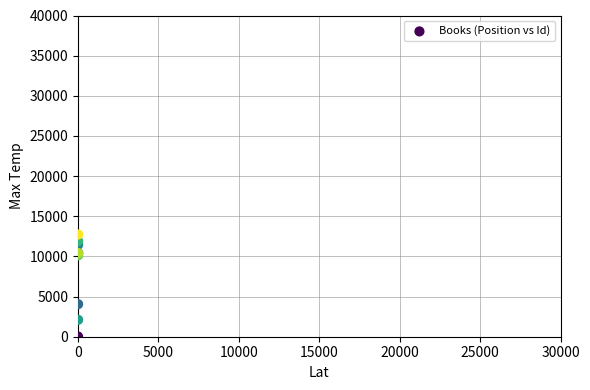

What Y value in the scatter plot is closest to 6378?

4055